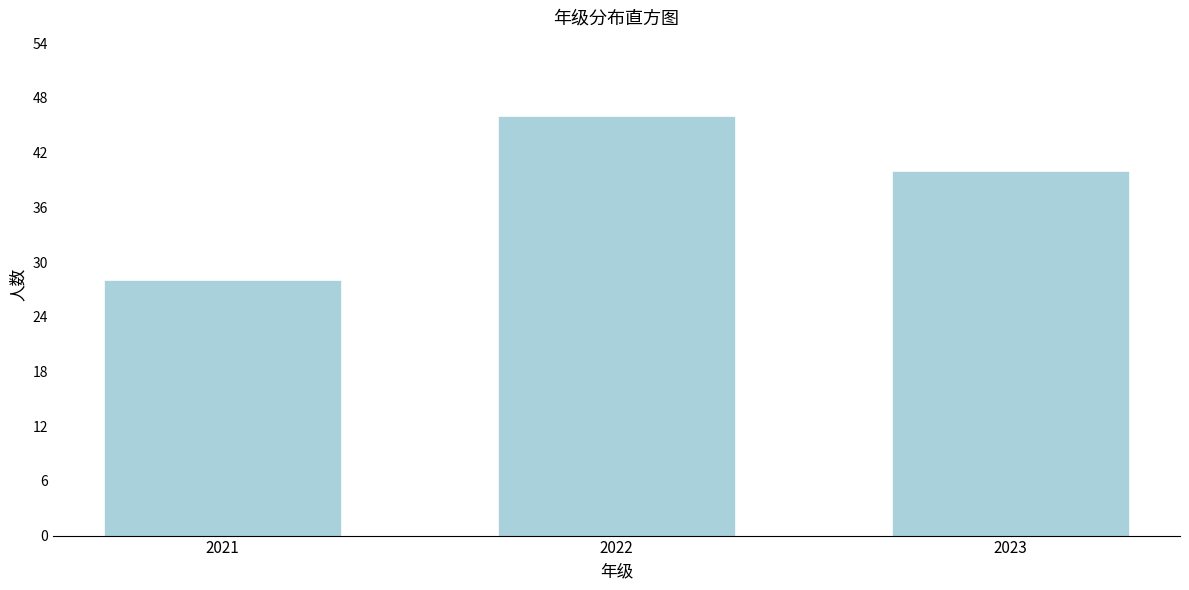

Reading left to right, transcribe all the data shown in this chart.

28	46	40